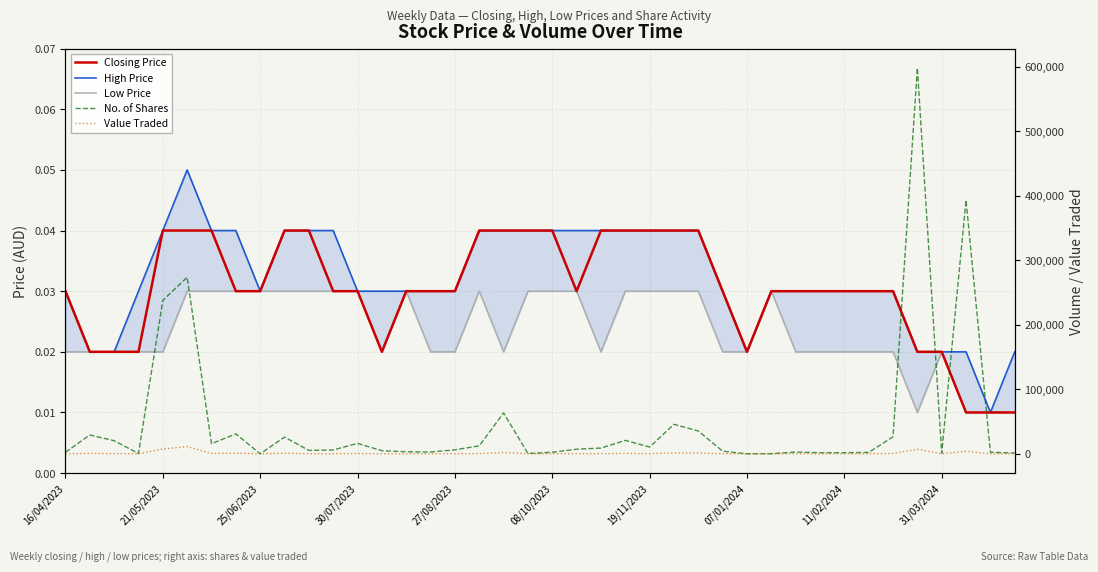

What is the value of the Value Traded point at the 23rd from the left?

263.0